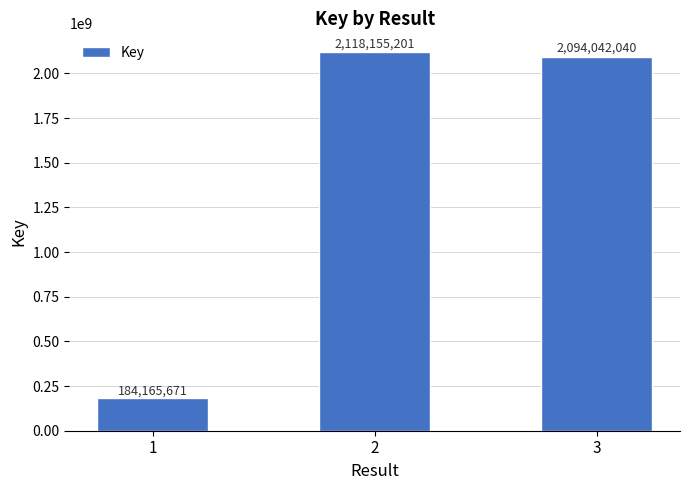

Reading left to right, extract all data points from this chart.

184165671	2118155201	2094042040